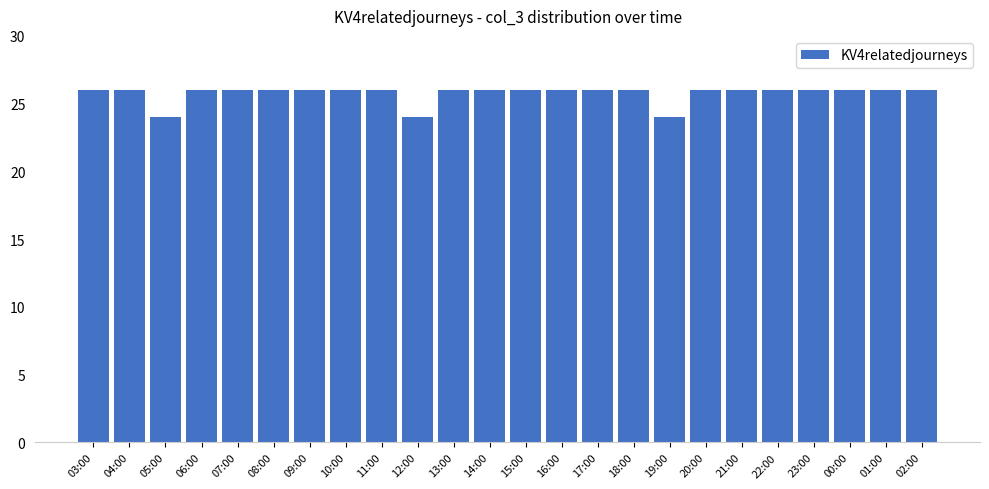

What position from the left is 23:00?

21